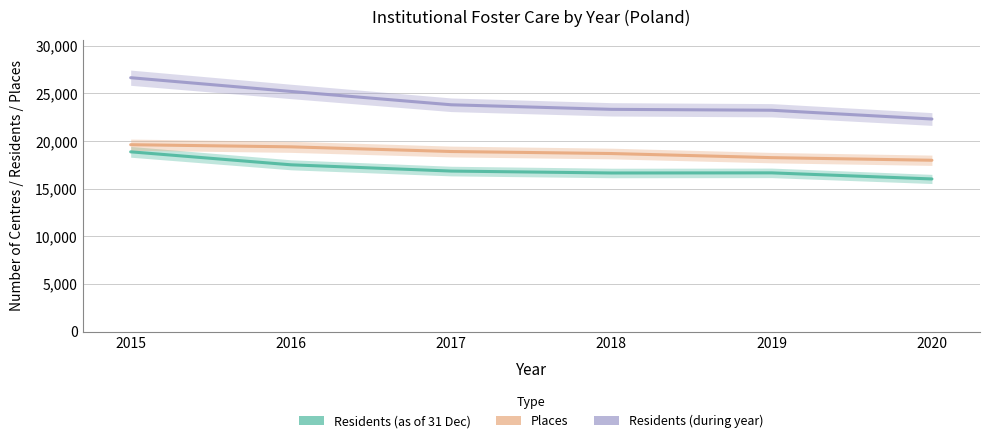

Does the chart display data point markers on the line(s)?

No